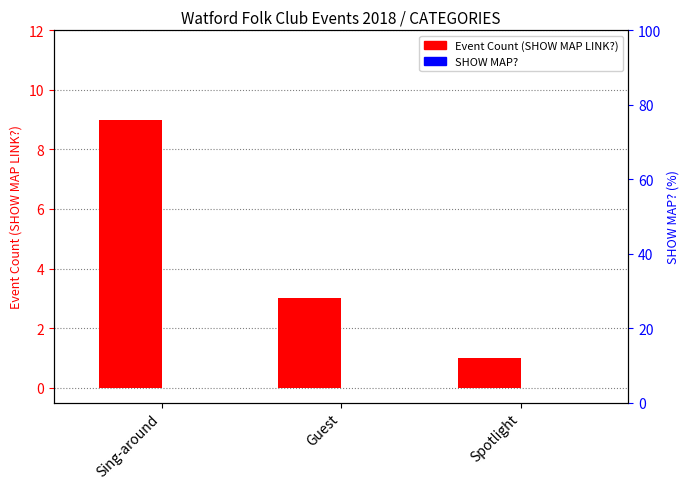

Reading right to left, extract all data points from this chart.

Event Count: Spotlight=1	Guest=3	Sing-around=9
SHOW MAP?: Spotlight=0	Guest=0	Sing-around=0